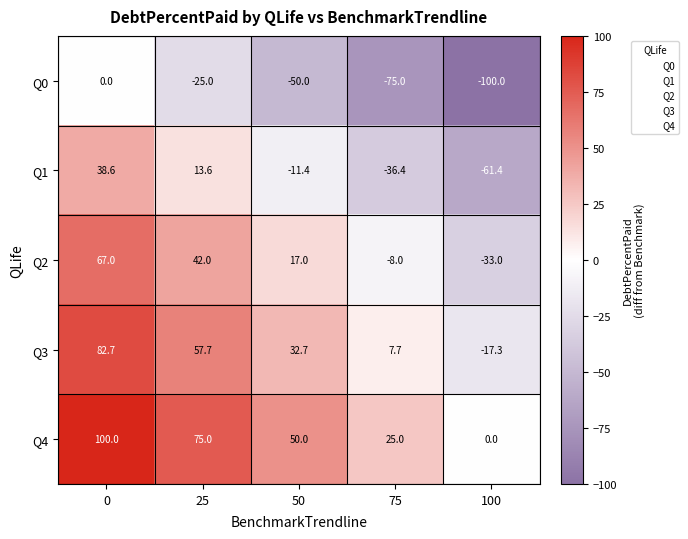

The Q2 series shows 96.1 at 0. True or false?

False